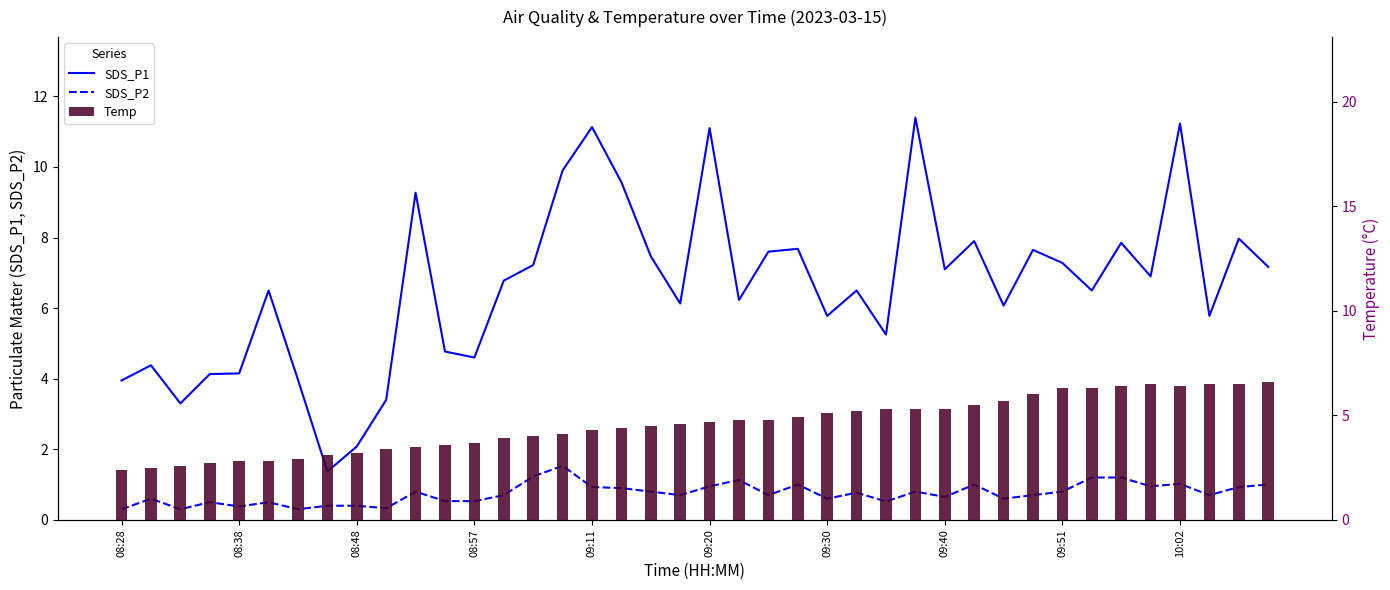

What is the value of the SDS_P2 bar at the 11th from the left?

0.8